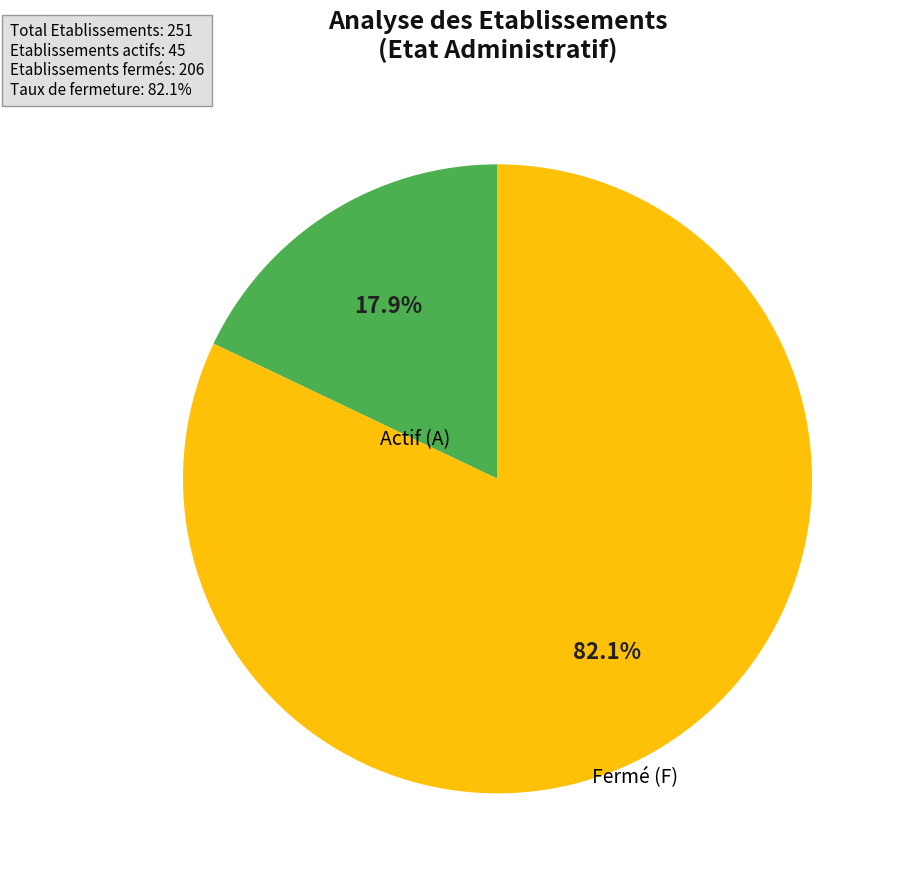

Does any single category account for the majority?

Yes